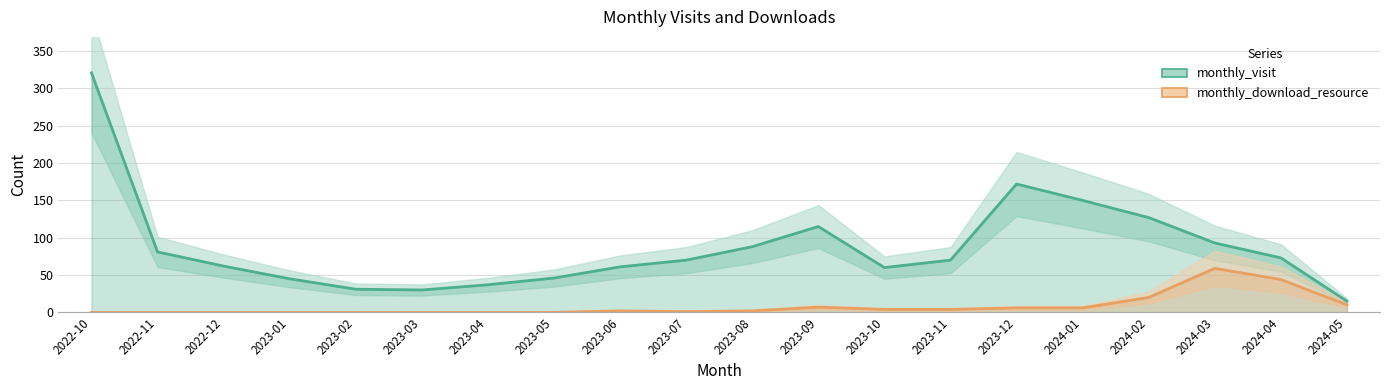

What is the difference between the second highest and minimum values in the monthly_download_resource series?

44